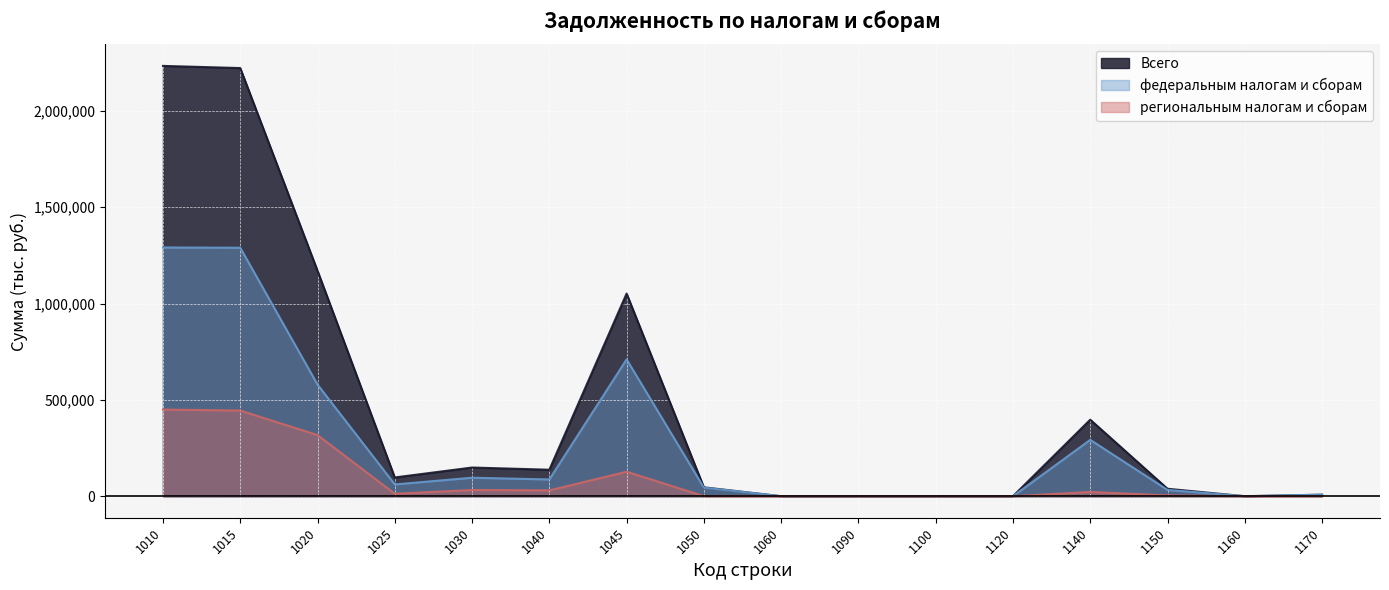

List the labels in order of федеральным налогам и сборам value, smallest first.

1060, 1090, 1100, 1120, 1160, 1170, 1150, 1050, 1025, 1040, 1030, 1140, 1020, 1045, 1015, 1010